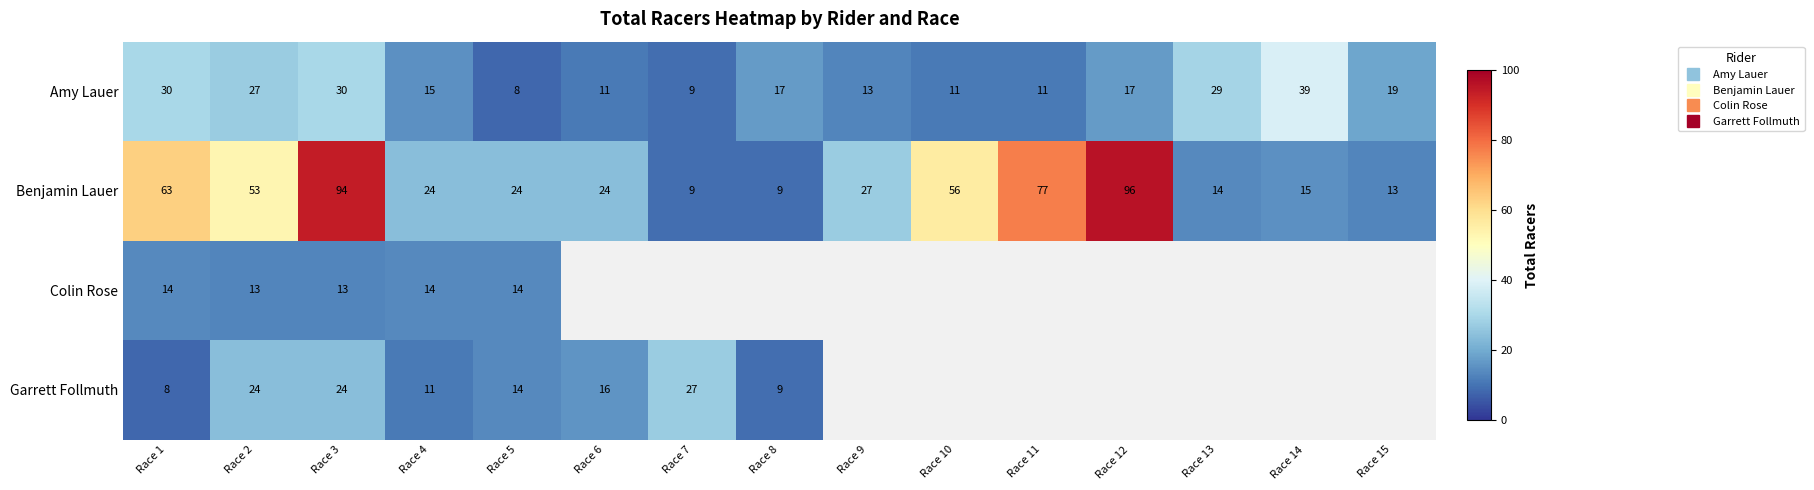

What is the greatest value displayed?

96.0